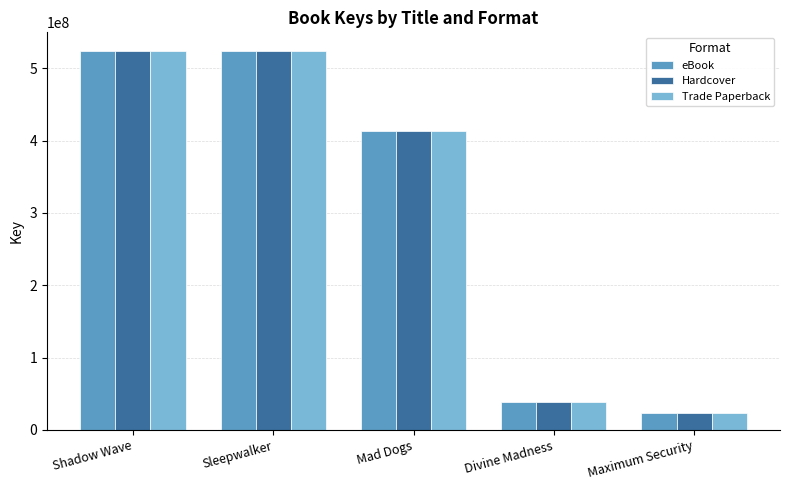

Which label corresponds to the smallest value in the chart?

Maximum Security